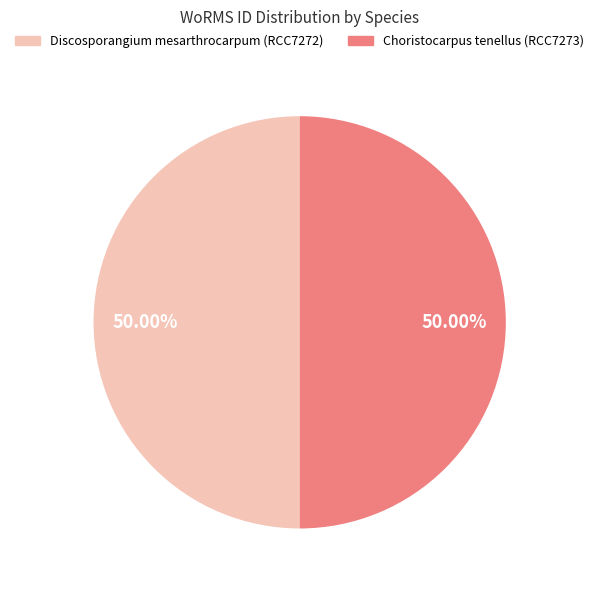

What is the ratio of the value at Choristocarpus tenellus (RCC7273) to the value at Discosporangium mesarthrocarpum (RCC7272)?

1.0